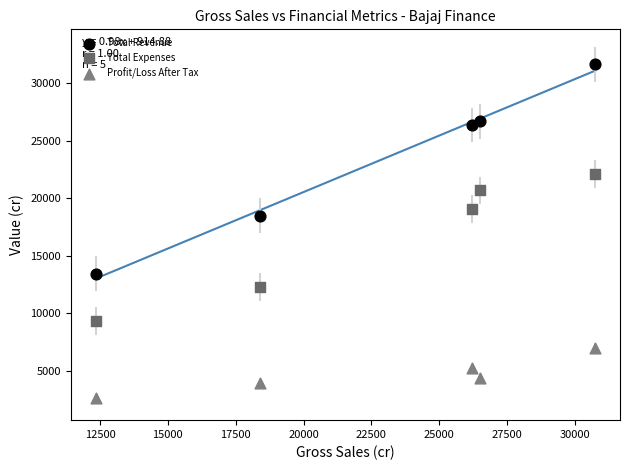

What is the X range (max minus min) for the scatter plot?

18402.6